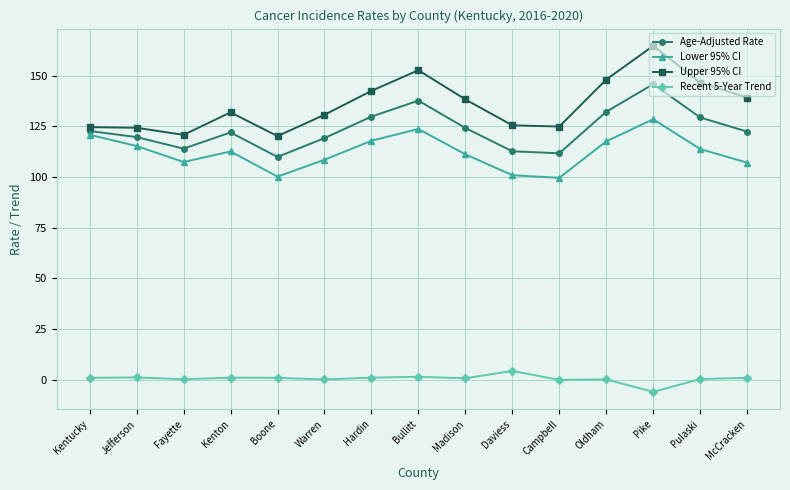

What is the total value across all series at Pike?

433.0